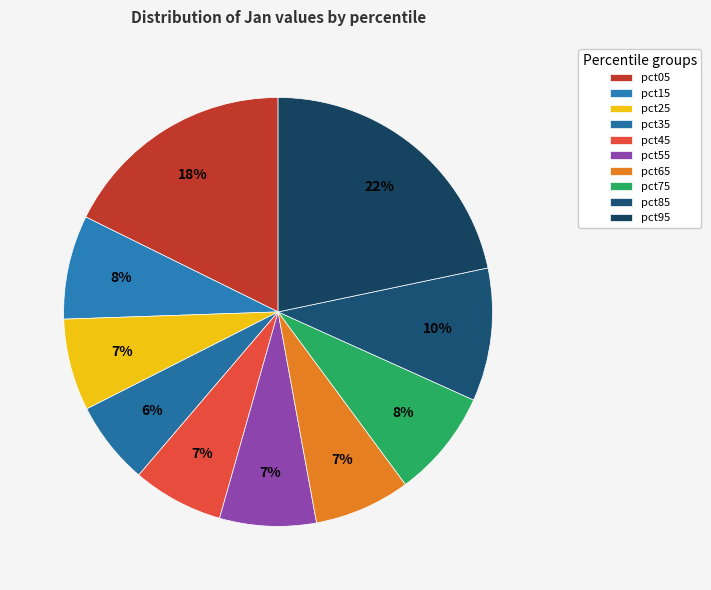

Which category has the biggest portion of the pie?

pct95